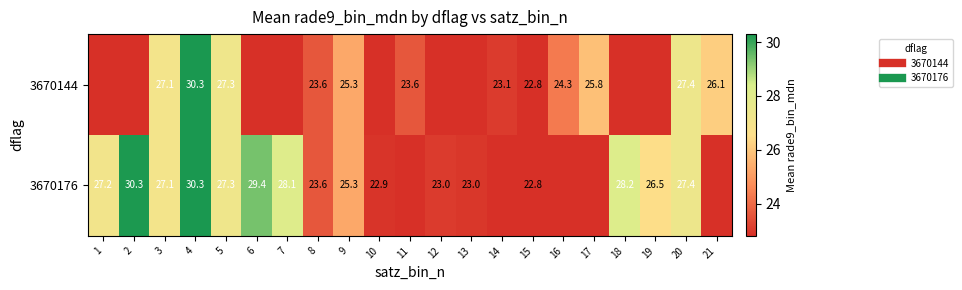

The 3670144 series shows -17.0 at 10. True or false?

False